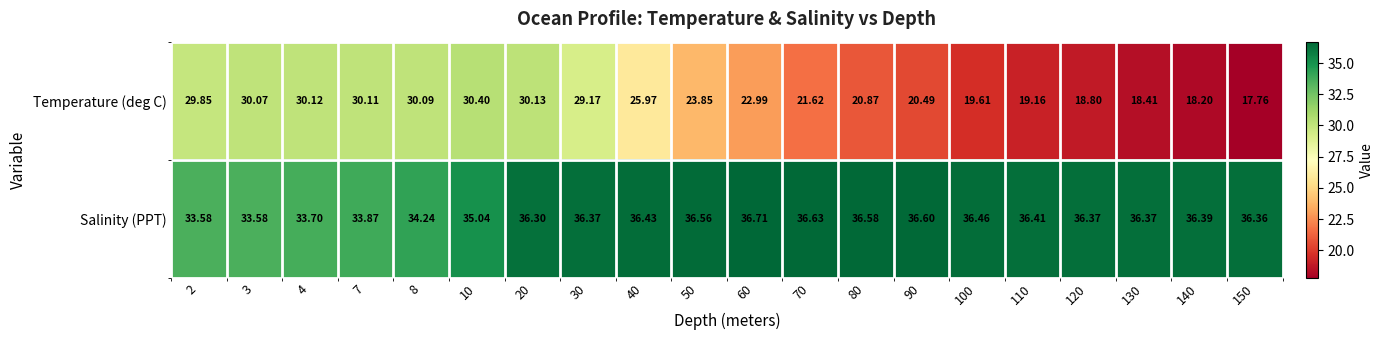

At which category is the sum across all series the highest?

20